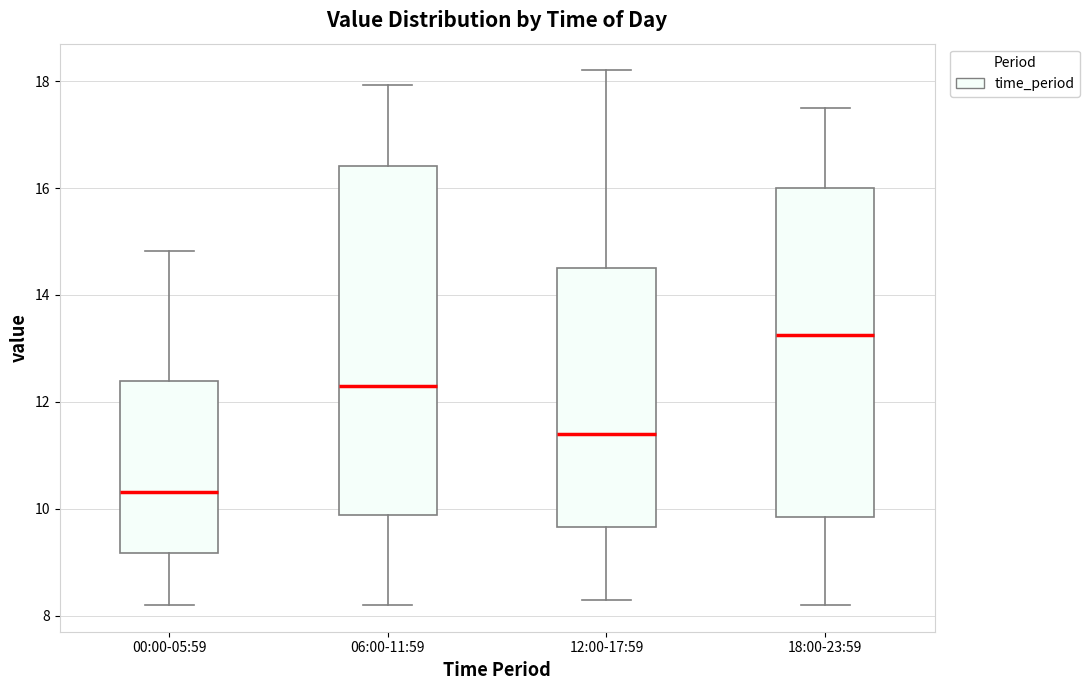

Comparing the boxes themselves (not the whiskers), which one is the tallest?

06:00-11:59